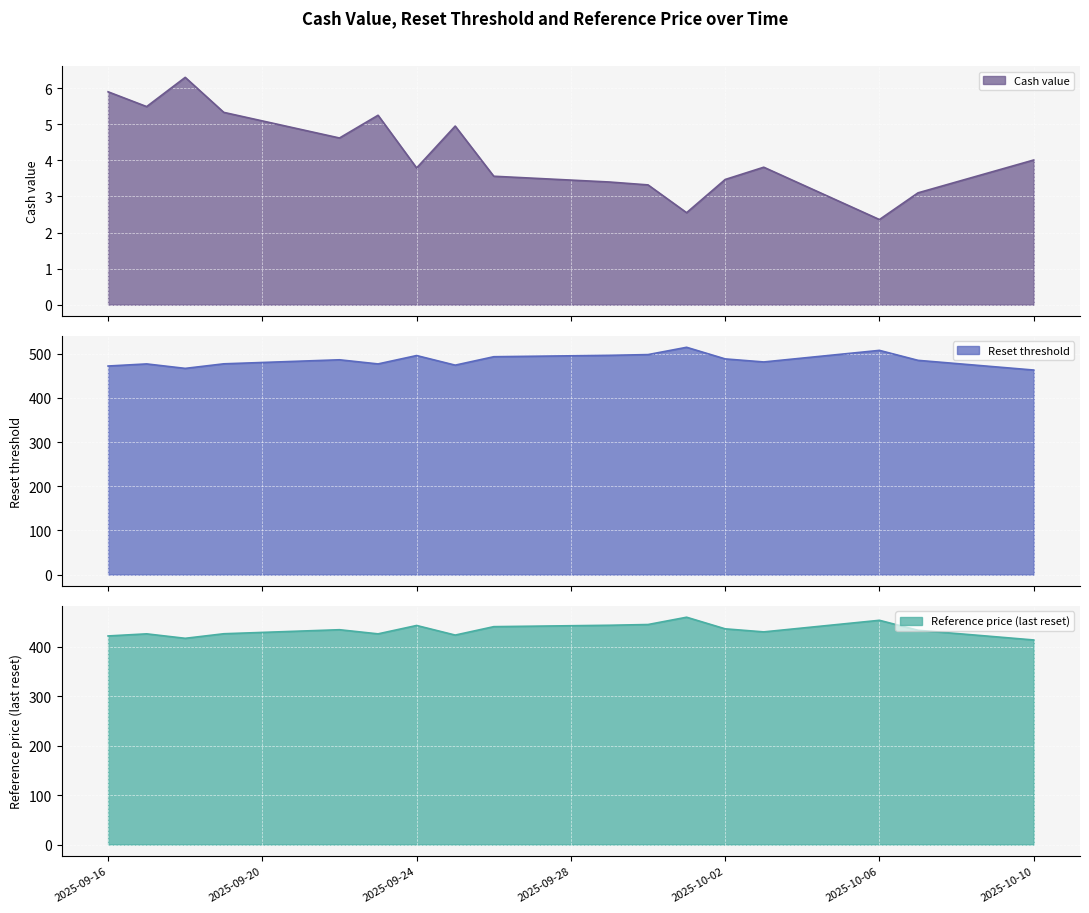

Count the number of categories in the chart.

17